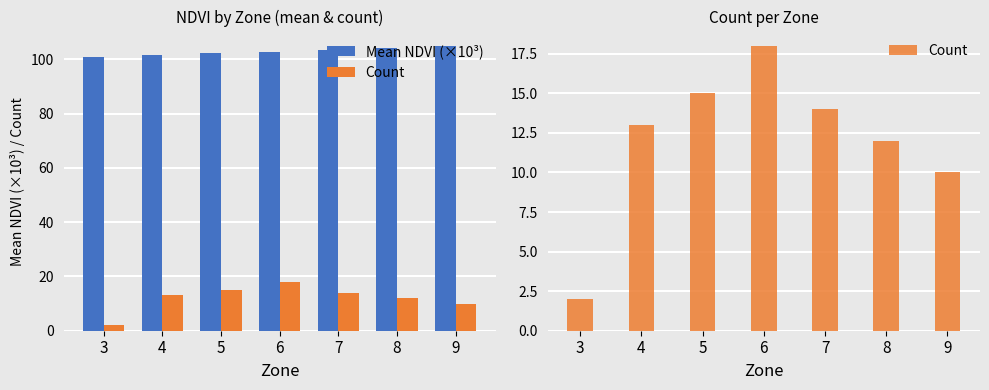

Reading right to left, list all the values displayed in this chart.

Mean NDVI (×10³): 105.0	104.2	103.6	102.8	102.4	101.7	101.0
Count: 10.0	12.0	14.0	18.0	15.0	13.0	2.0